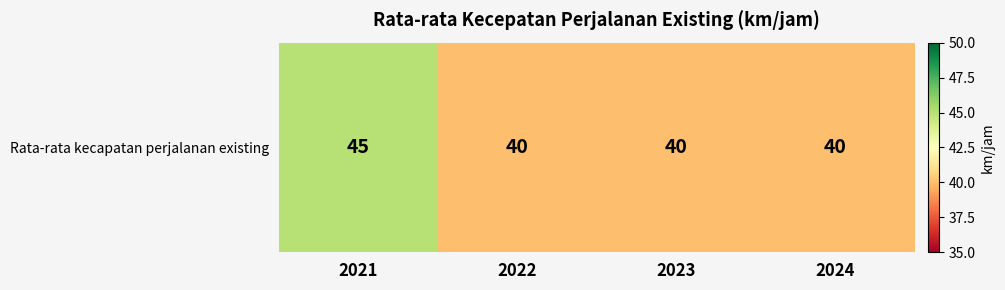

Which category has the lowest value across all series?

2022